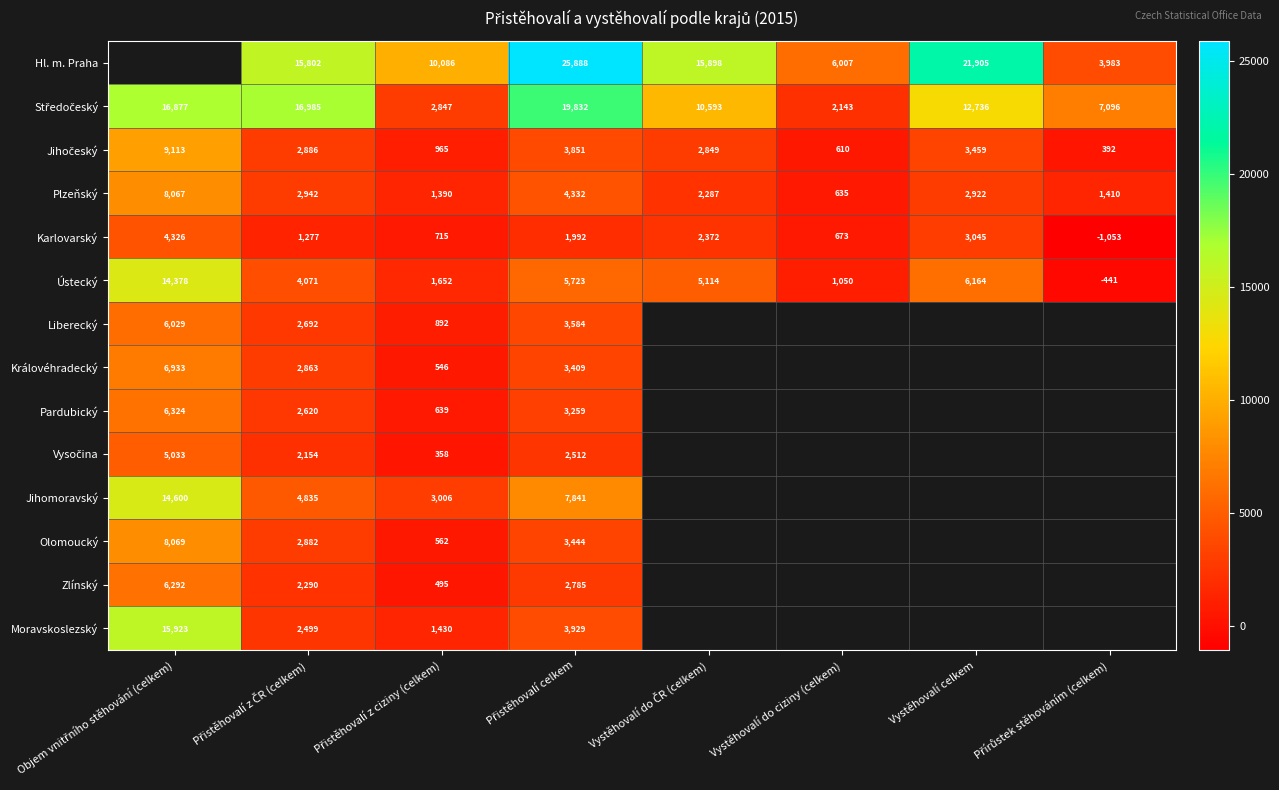

The Hl. m. Praha series shows 9207 at Vystěhovalí do ciziny (celkem). True or false?

False